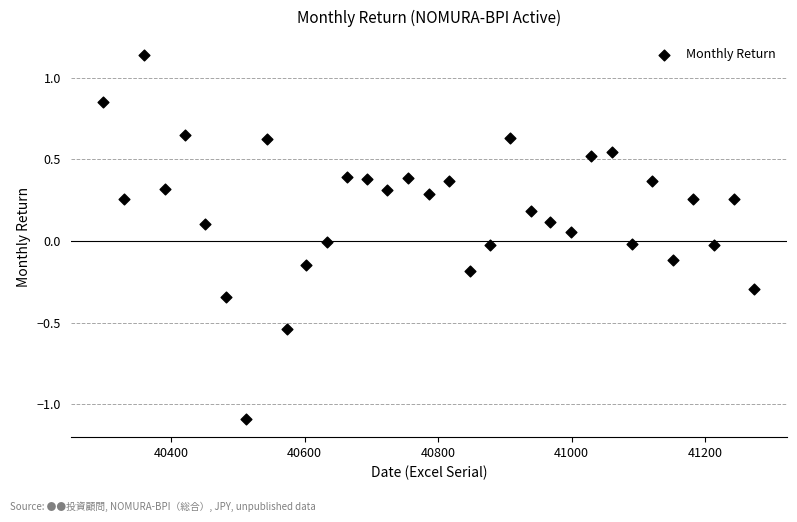

What is the range of Y values (max minus min)?

2.2